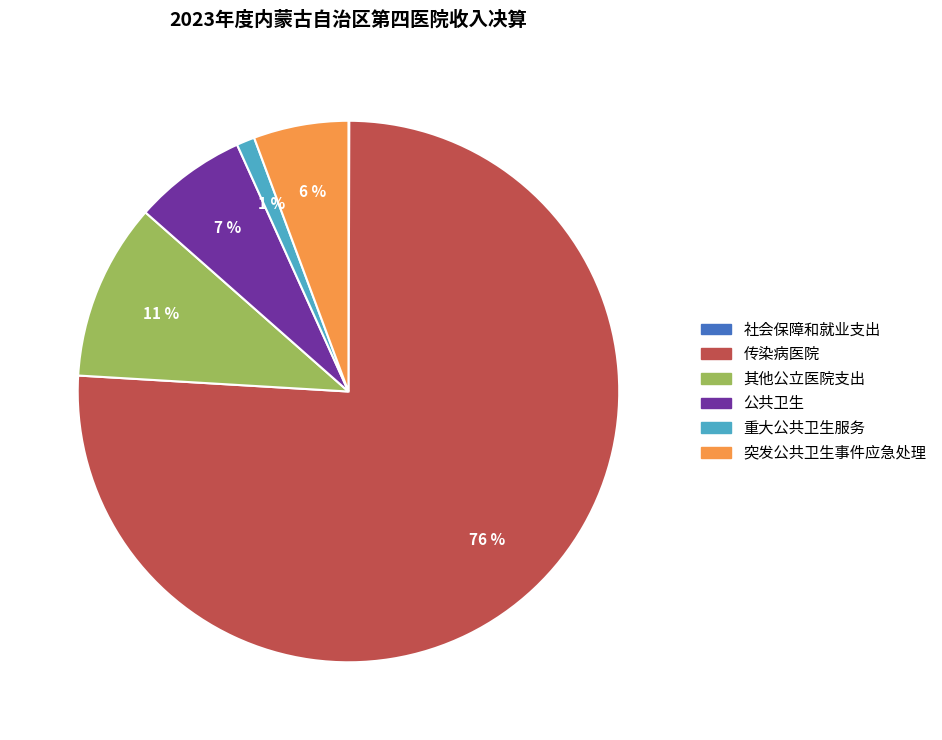

Is it true that 重大公共卫生服务 is 1% of the pie?

True